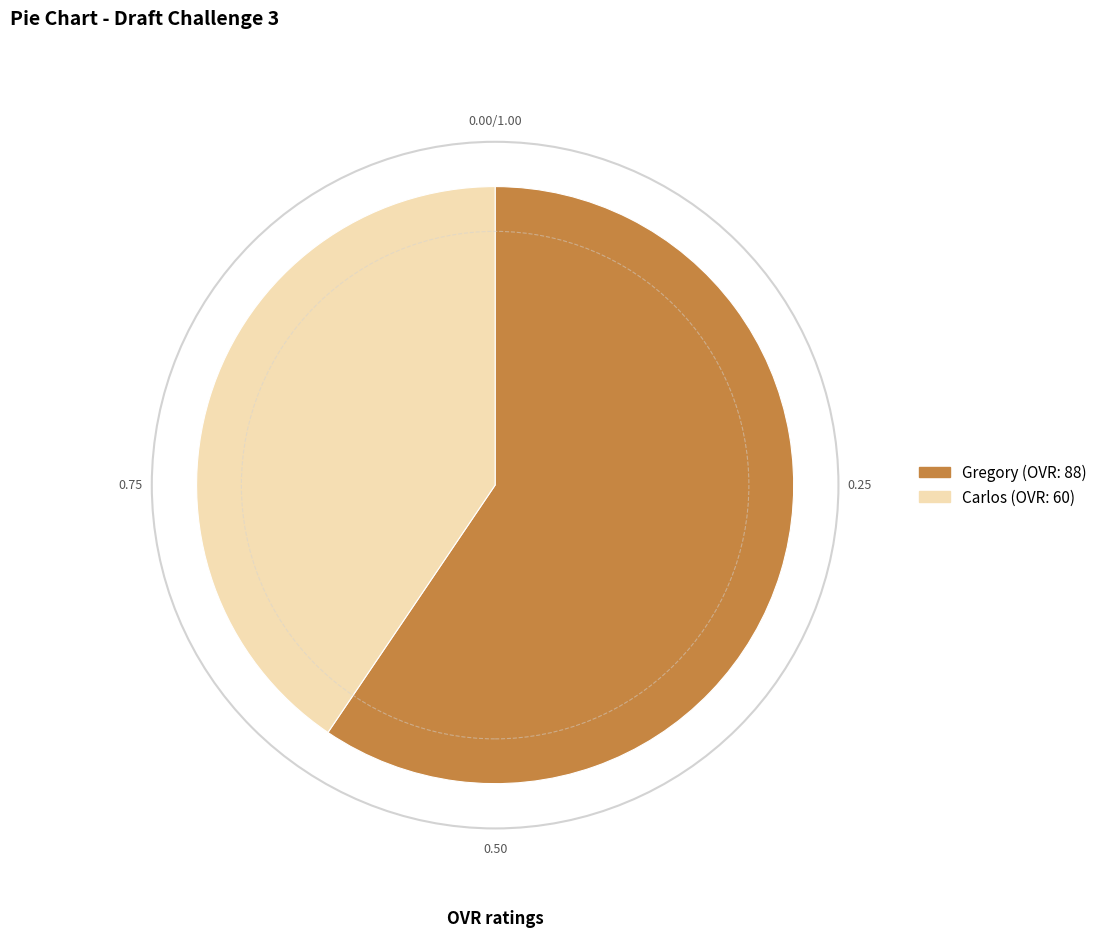

The Carlos slice represents 41% of the pie. True or false?

True